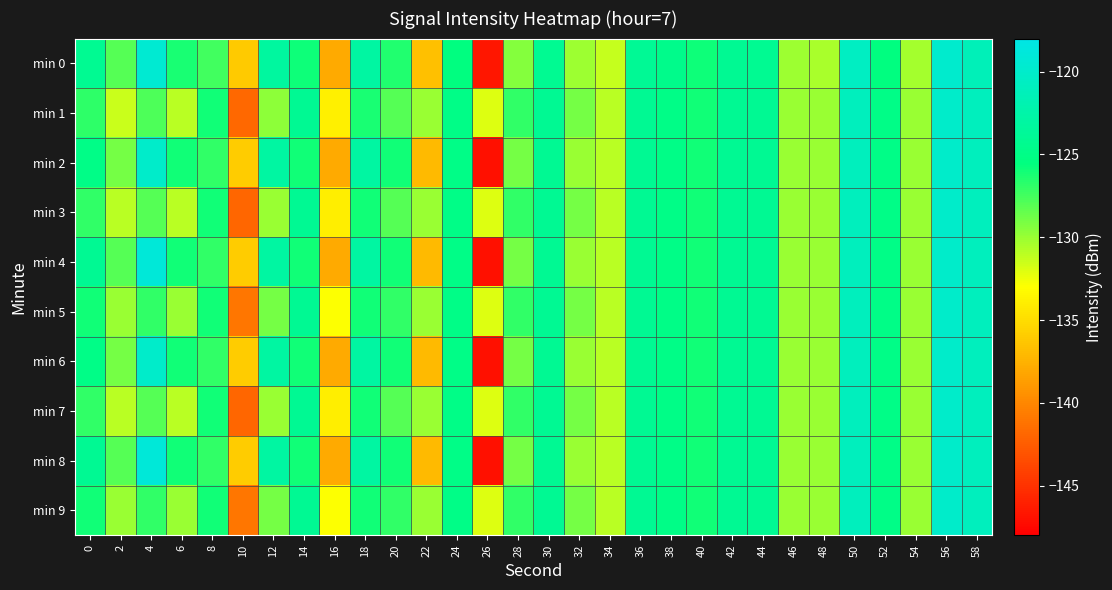

At which category is the sum across all series the highest?

56